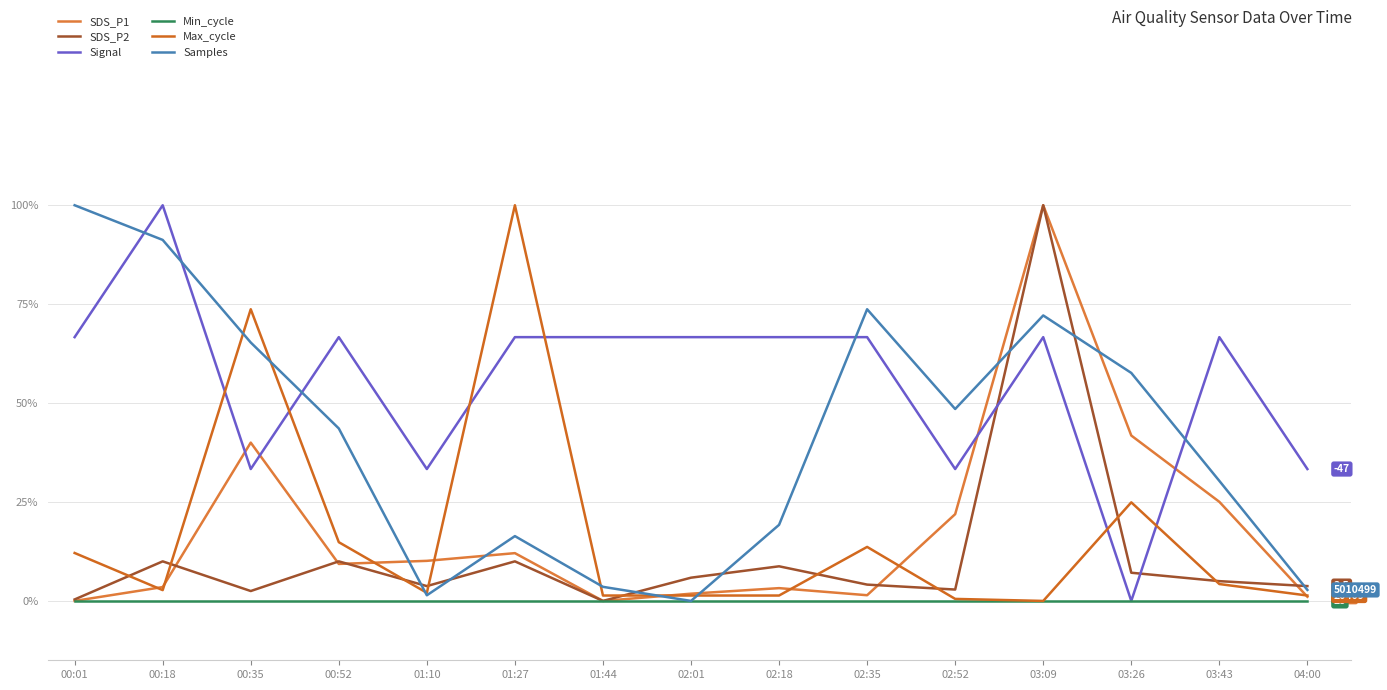

Reading left to right, extract all data points from this chart.

SDS_P1: 00:01=0.0	00:18=0.0	00:35=0.4	00:52=0.1	01:10=0.1	01:27=0.1	01:44=0.0	02:01=0.0	02:18=0.0	02:35=0.0	02:52=0.2	03:09=1.0	03:26=0.4	03:43=0.3	04:00=0.0
SDS_P2: 00:01=0.0	00:18=0.1	00:35=0.0	00:52=0.1	01:10=0.0	01:27=0.1	01:44=0.0	02:01=0.1	02:18=0.1	02:35=0.0	02:52=0.0	03:09=1.0	03:26=0.1	03:43=0.0	04:00=0.0
Signal: 00:01=0.7	00:18=1.0	00:35=0.3	00:52=0.7	01:10=0.3	01:27=0.7	01:44=0.7	02:01=0.7	02:18=0.7	02:35=0.7	02:52=0.3	03:09=0.7	03:26=0.0	03:43=0.7	04:00=0.3
Min_cycle: 00:01=0.0	00:18=0.0	00:35=0.0	00:52=0.0	01:10=0.0	01:27=0.0	01:44=0.0	02:01=0.0	02:18=0.0	02:35=0.0	02:52=0.0	03:09=0.0	03:26=0.0	03:43=0.0	04:00=0.0
Max_cycle: 00:01=0.1	00:18=0.0	00:35=0.7	00:52=0.1	01:10=0.0	01:27=1.0	01:44=0.0	02:01=0.0	02:18=0.0	02:35=0.1	02:52=0.0	03:09=0.0	03:26=0.2	03:43=0.0	04:00=0.0
Samples: 00:01=1.0	00:18=0.9	00:35=0.7	00:52=0.4	01:10=0.0	01:27=0.2	01:44=0.0	02:01=0.0	02:18=0.2	02:35=0.7	02:52=0.5	03:09=0.7	03:26=0.6	03:43=0.3	04:00=0.0